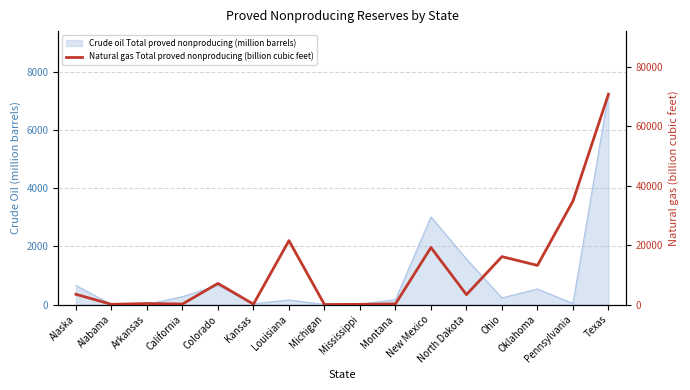

Is it true that the value at California is 163?

True